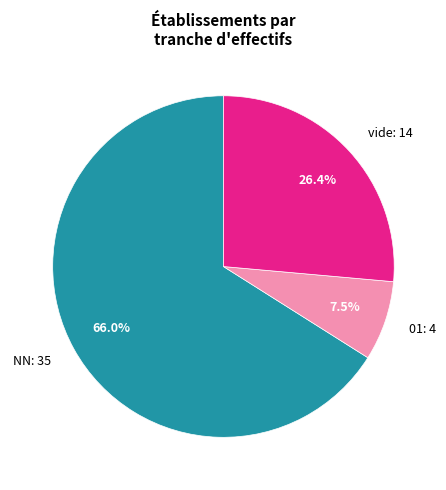

Which category has the biggest portion of the pie?

NN: 35